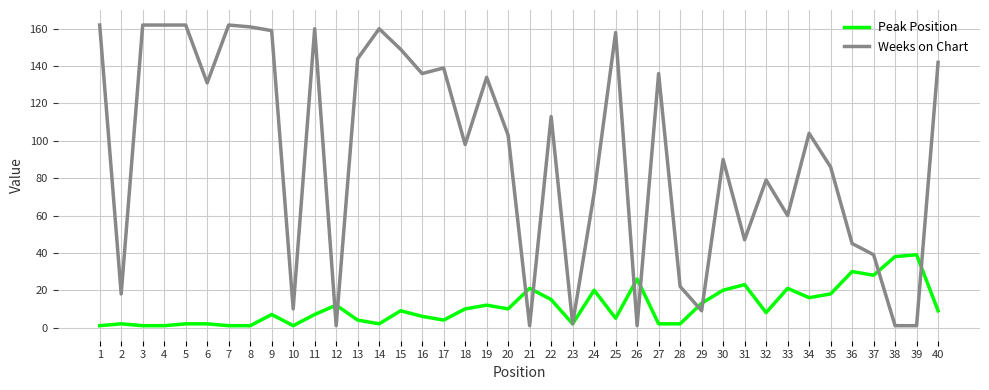

Rank the series by their maximum value, from highest to lowest.

Weeks on Chart, Peak Position